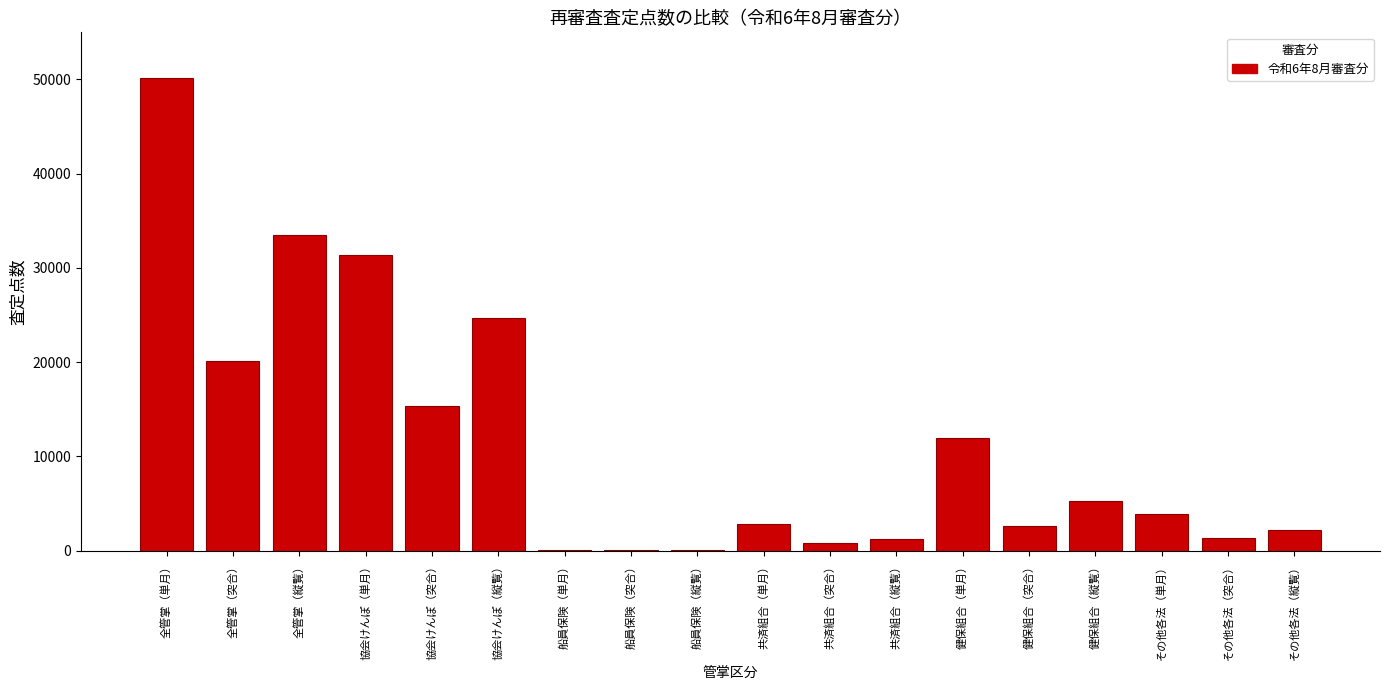

Is it true that the value at 全管掌（単月） is 68245.1?

False